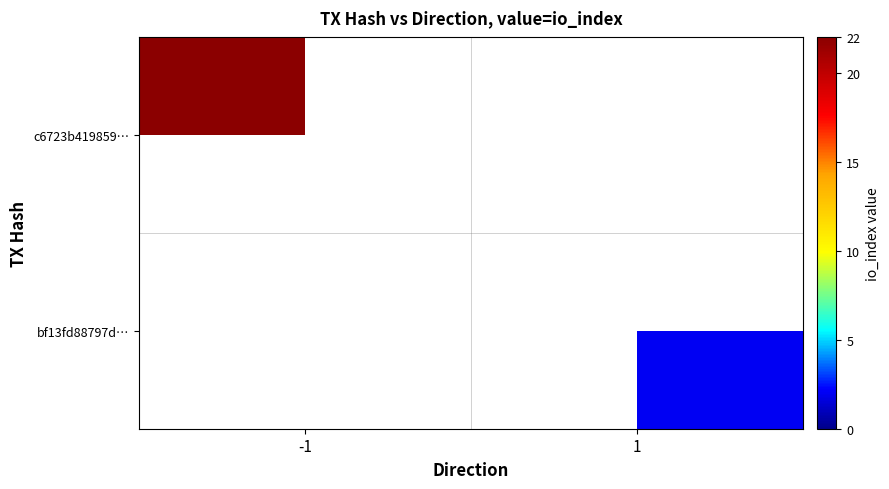

Is it true that c6723b419859… equals 13.3 at -1?

False